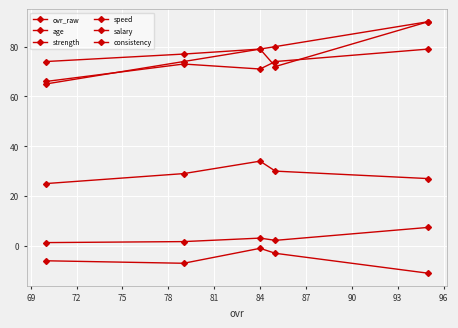

Where does the salary series first go above 2?

84